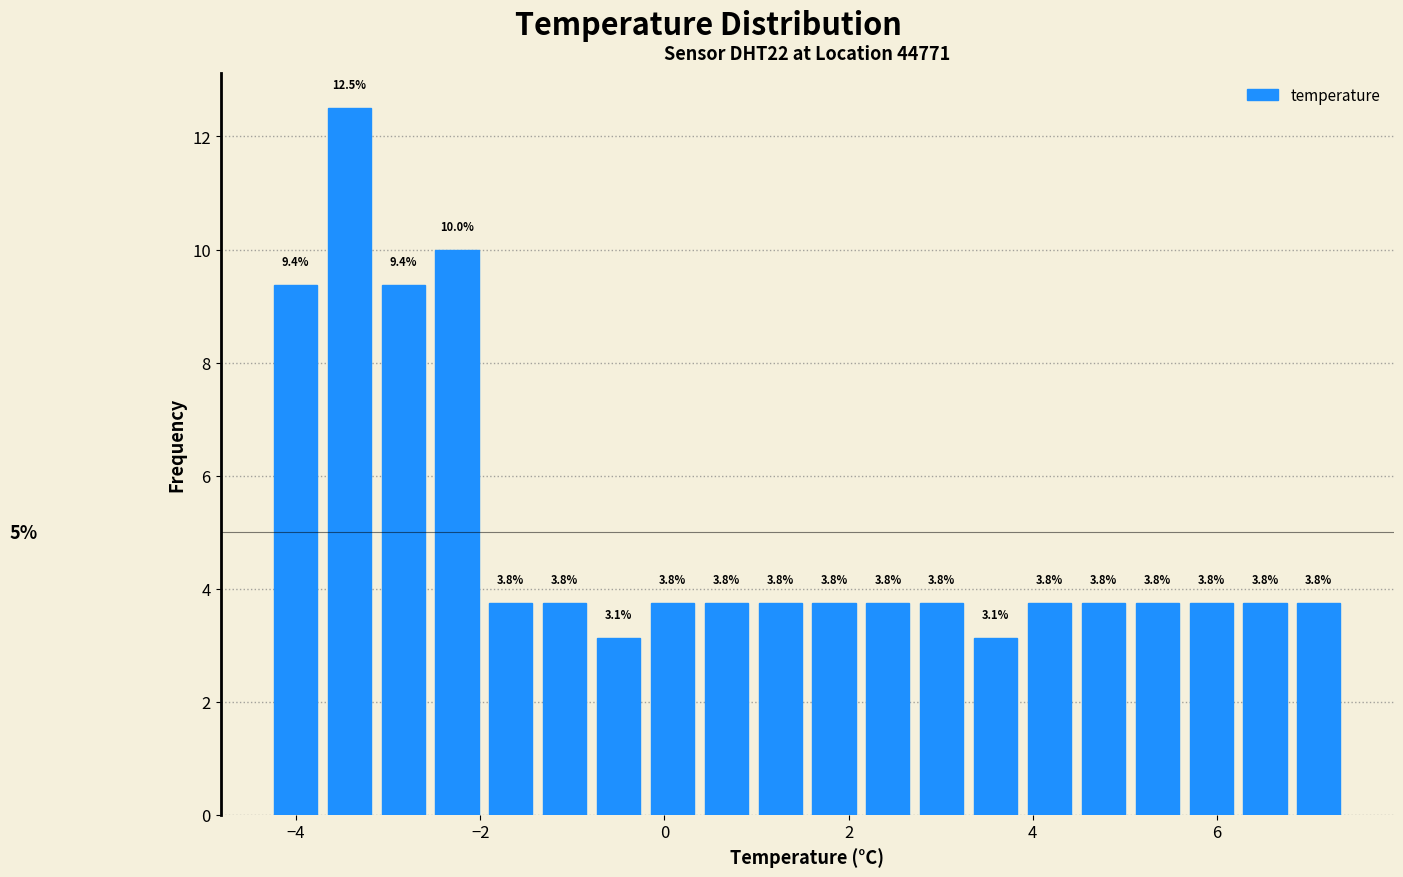

Read against the x-axis, roughly where is the centre of the tallest bar?

-3.4